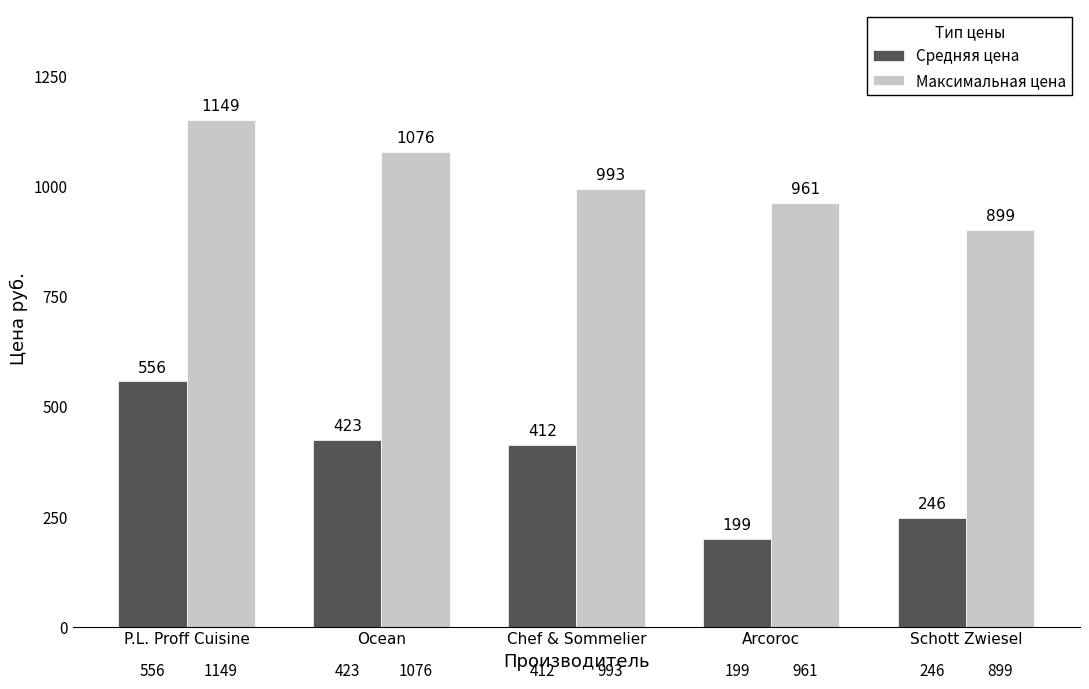

What is the greatest value displayed?

1149